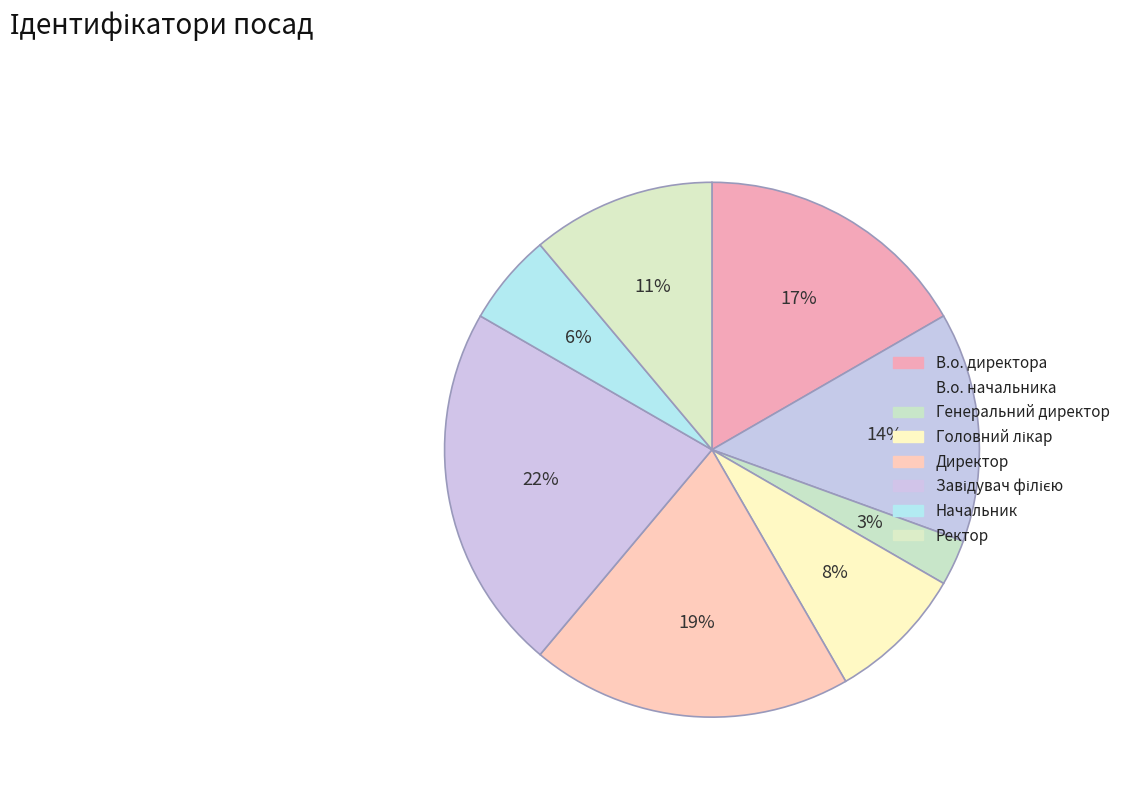

To the nearest percent, what portion does Завідувач філією represent?

22%